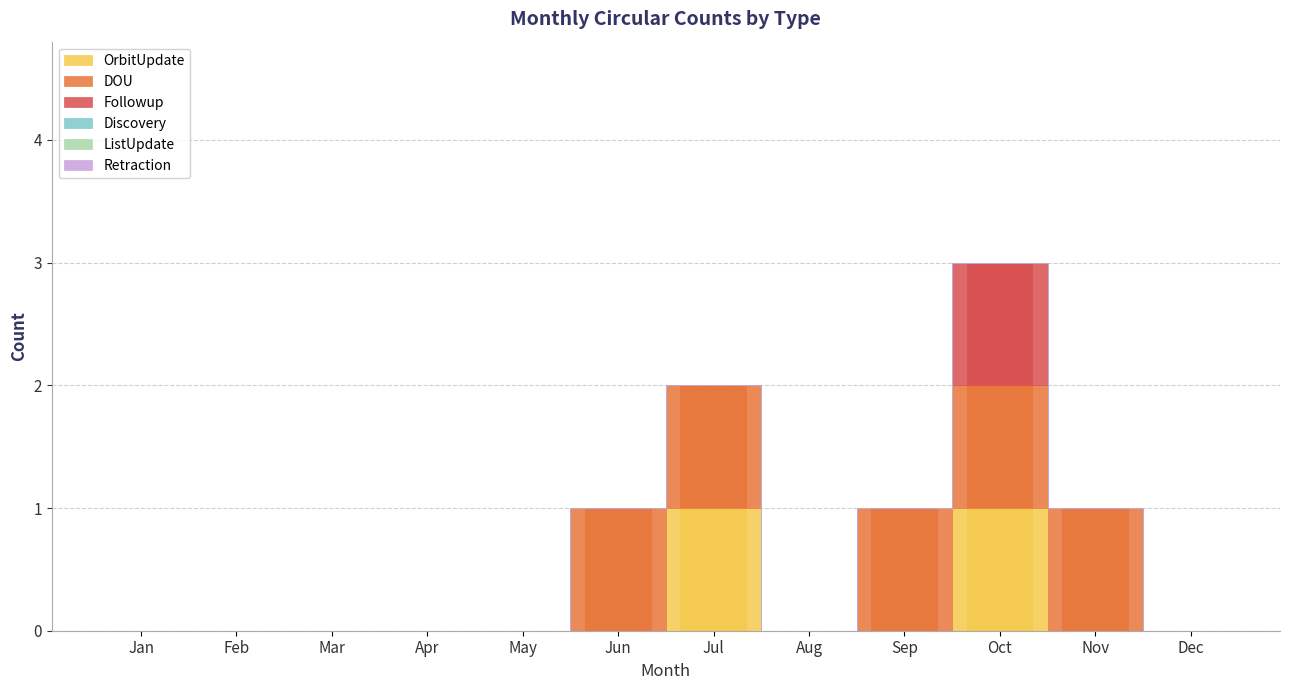

Reading left to right, extract all data points from this chart.

OrbitUpdate: 0	0	0	0	0	0	1	0	0	1	0	0
DOU: 0	0	0	0	0	1	1	0	1	1	1	0
Followup: 0	0	0	0	0	0	0	0	0	1	0	0